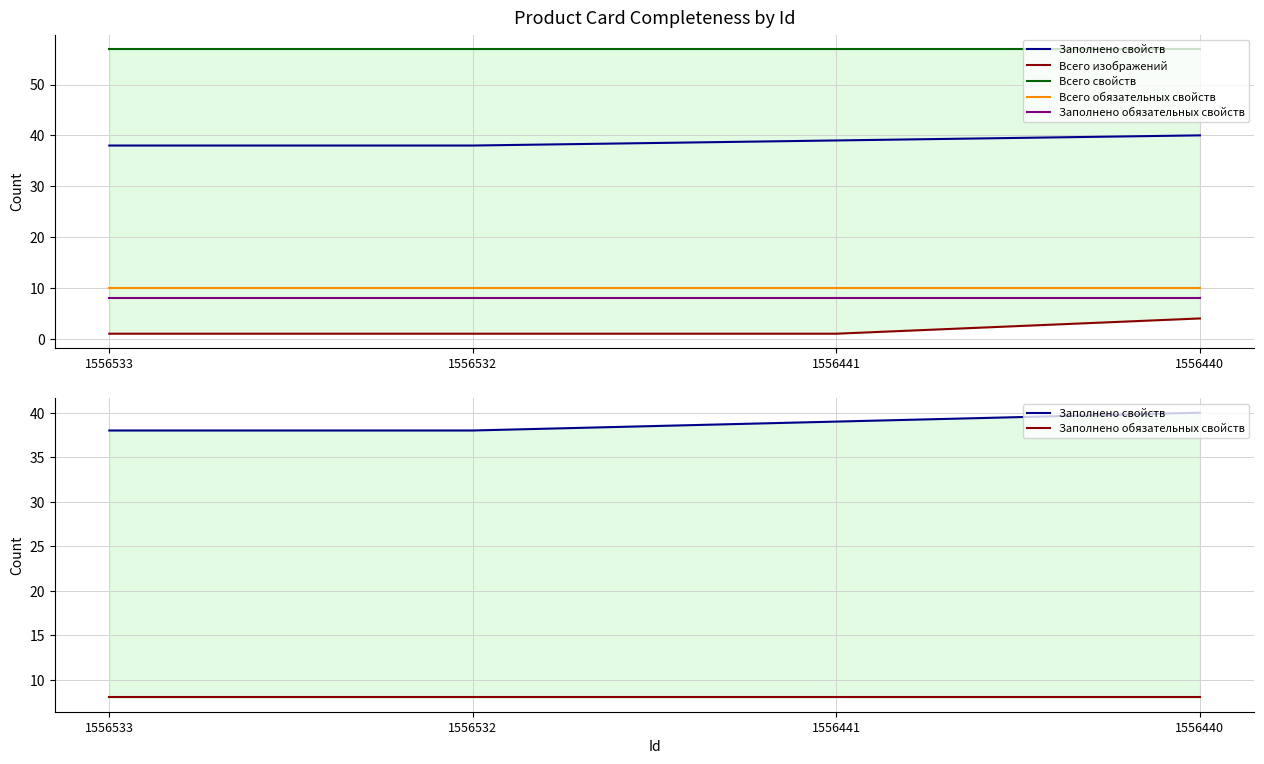

Which series has the largest range (max minus min)?

Всего изображений